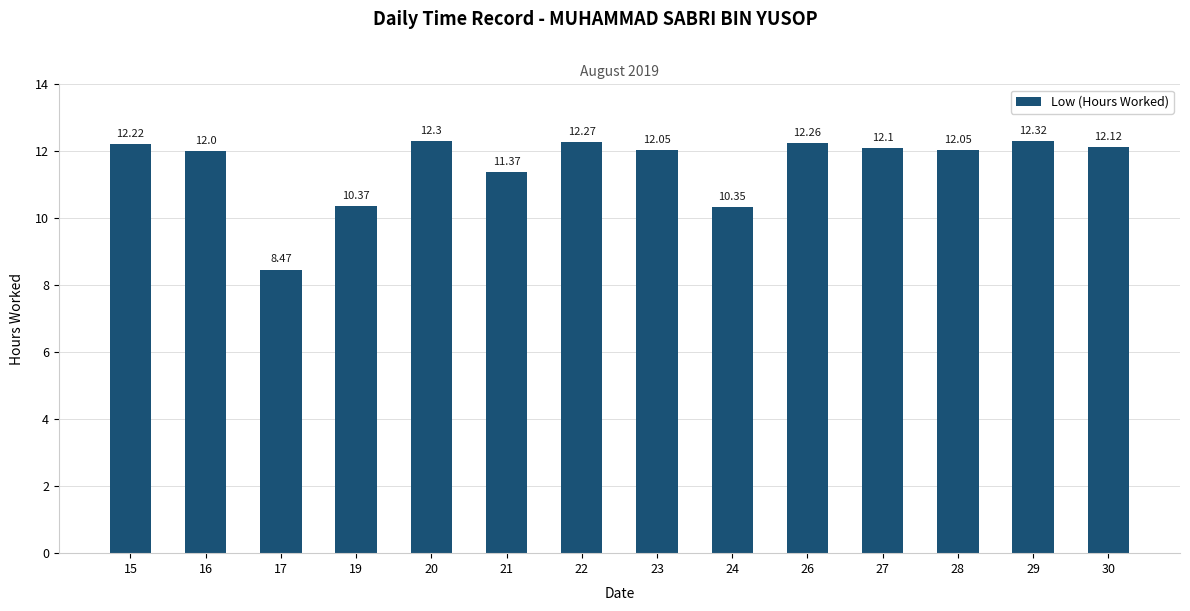

Are the bars horizontal?

No